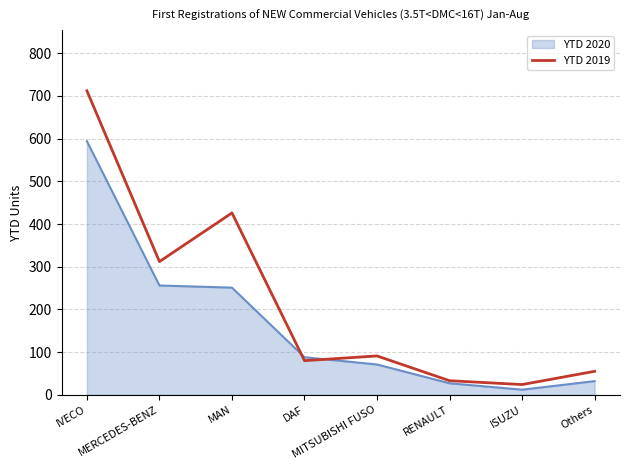

What is the greatest value displayed?

712